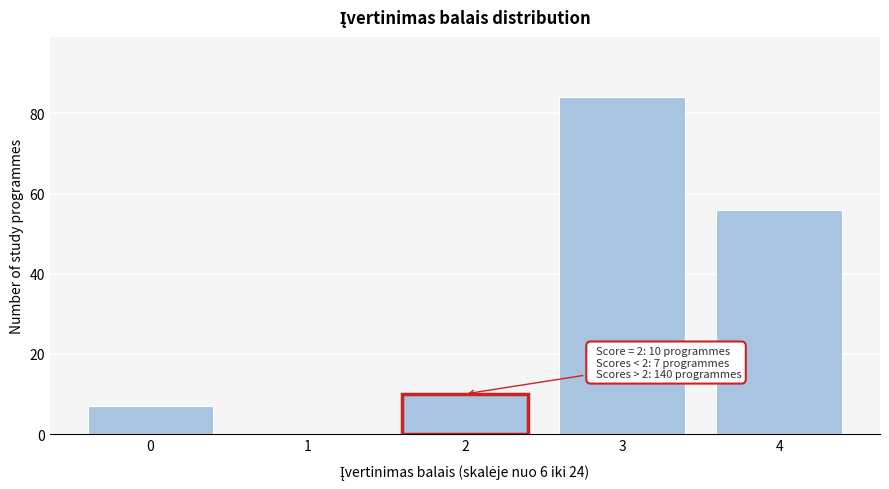

Reading left to right, what are all the values shown in this chart?

0=7	1=0	2=10	3=84	4=56